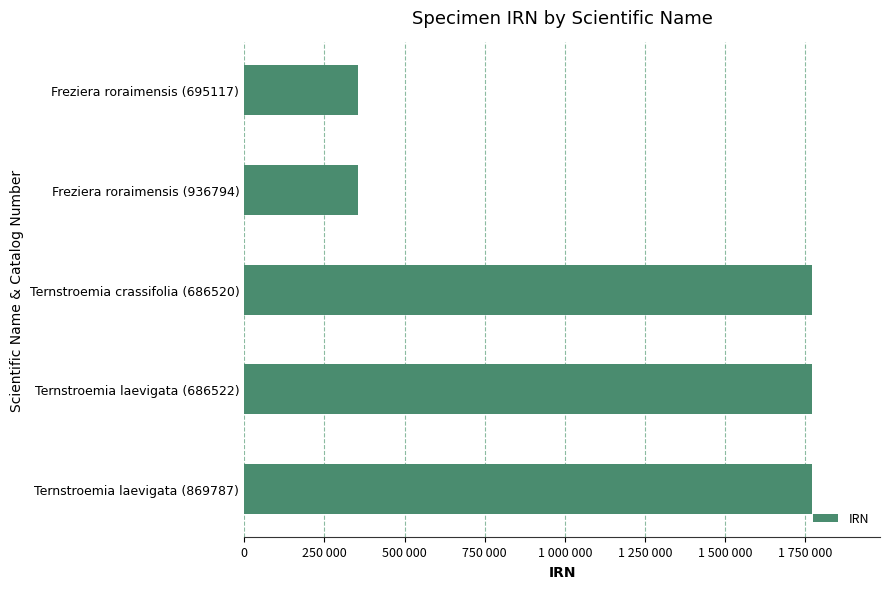

Are the bars horizontal?

Yes